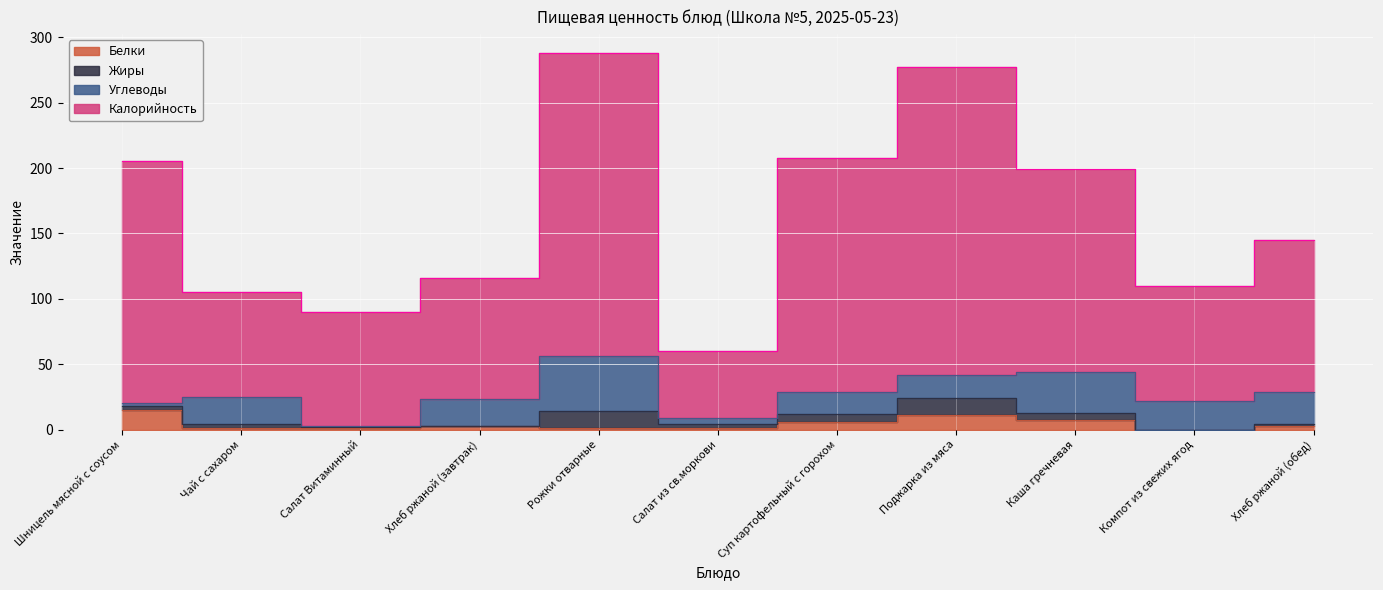

What is the label of the 4th point from the left?

Хлеб ржаной (завтрак)